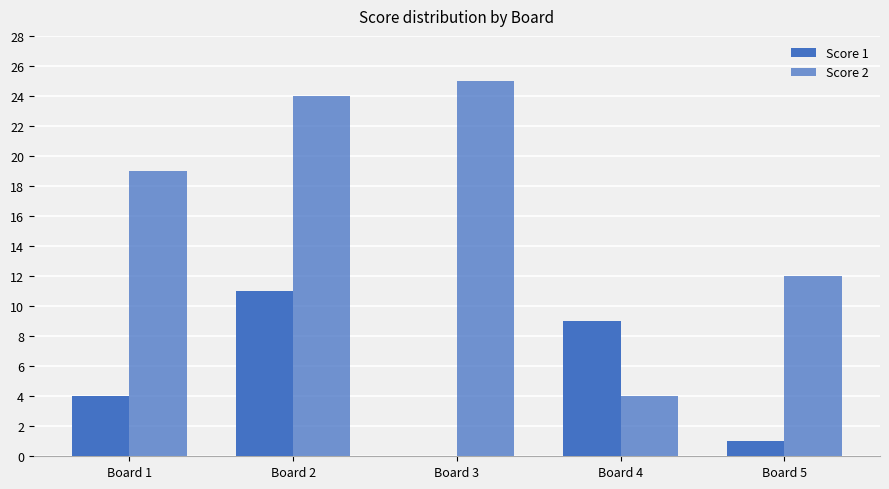

Are the bars horizontal?

No